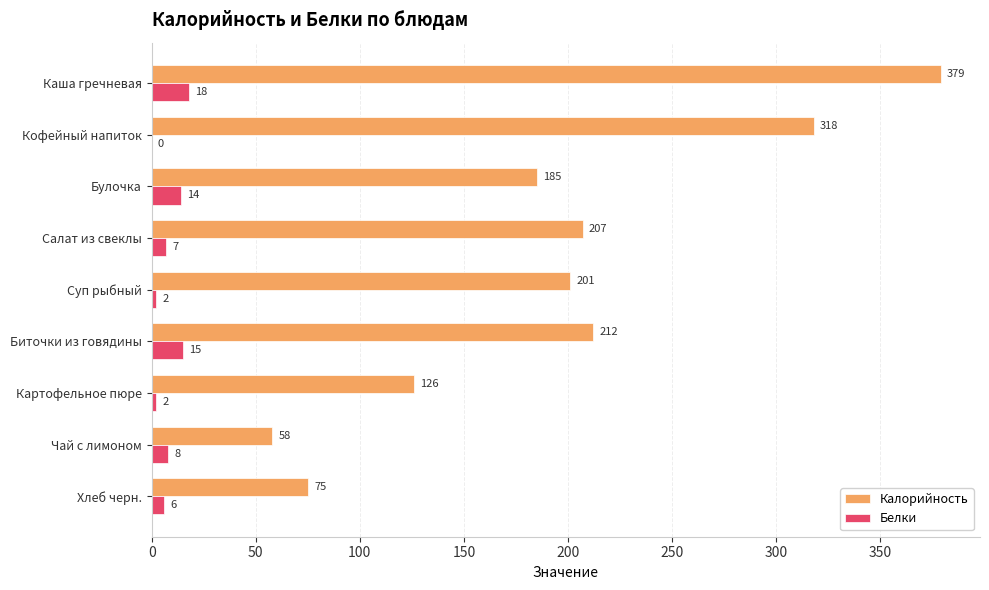

What is the sum of the Белки values at Хлеб черн. and Суп рыбный?

8